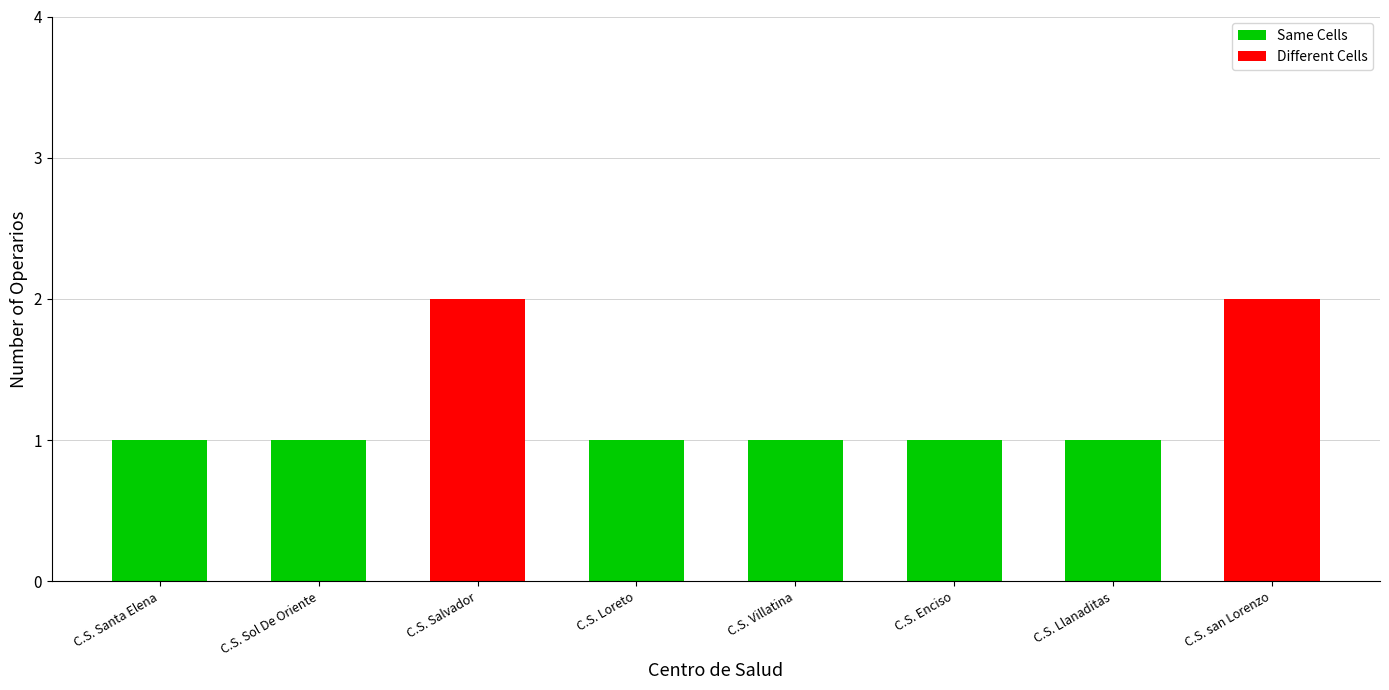

Is it true that the value at Centro de Salud Villatina is 1?

True